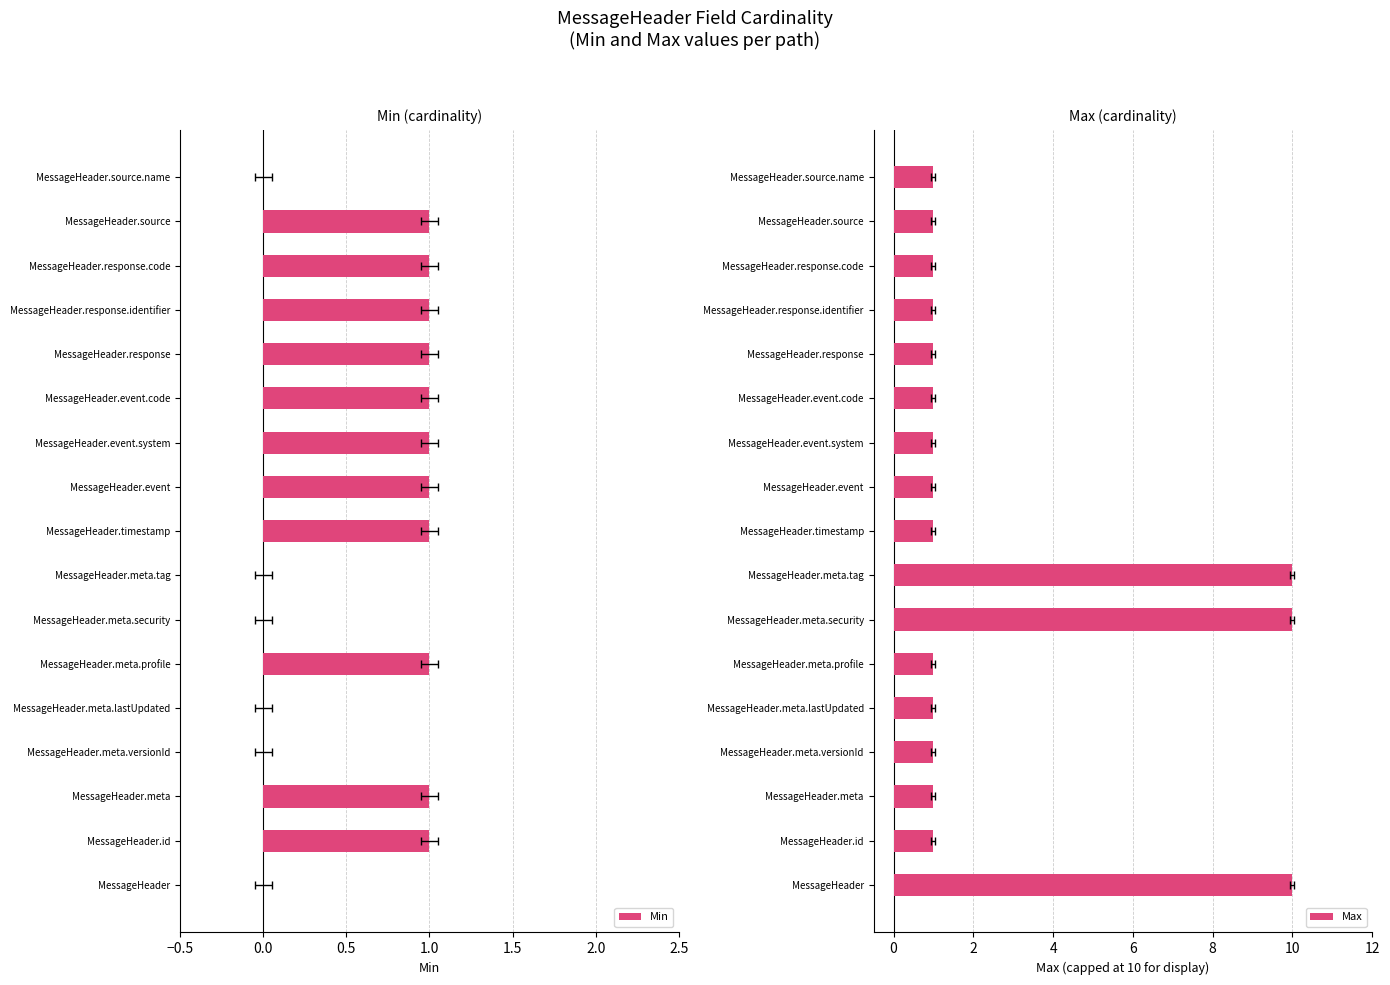

At how many categories does at least one series exceed 8?

3